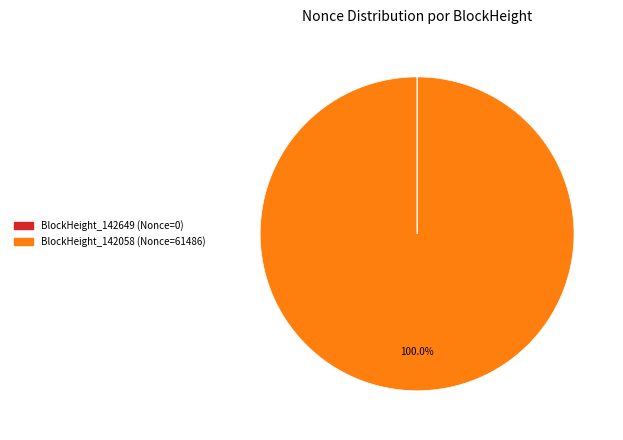

Which slice is the largest?

BlockHeight_142058 (Nonce=61486)